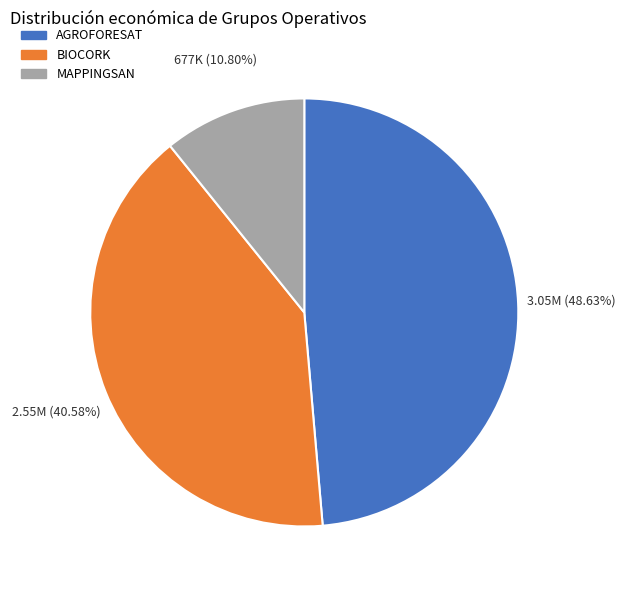

Which slice is the largest?

AGROFORESAT